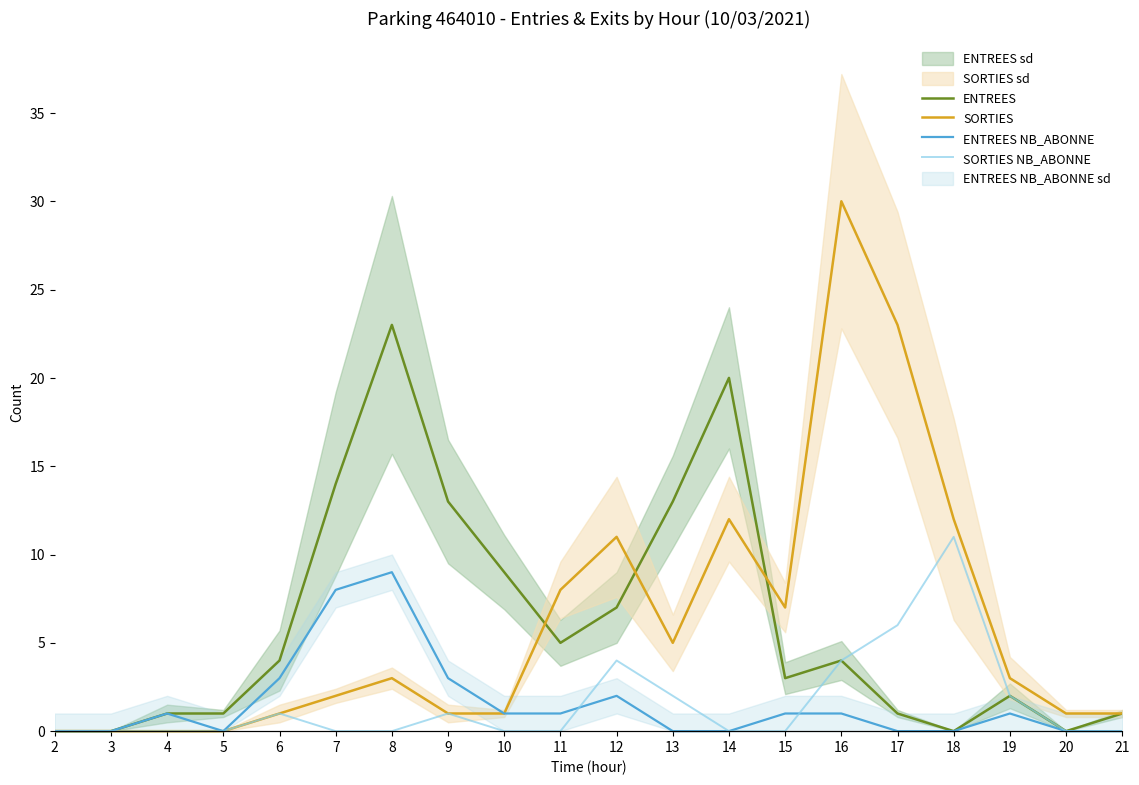

How many values in ENTREES NB_ABONNE are above zero?

11